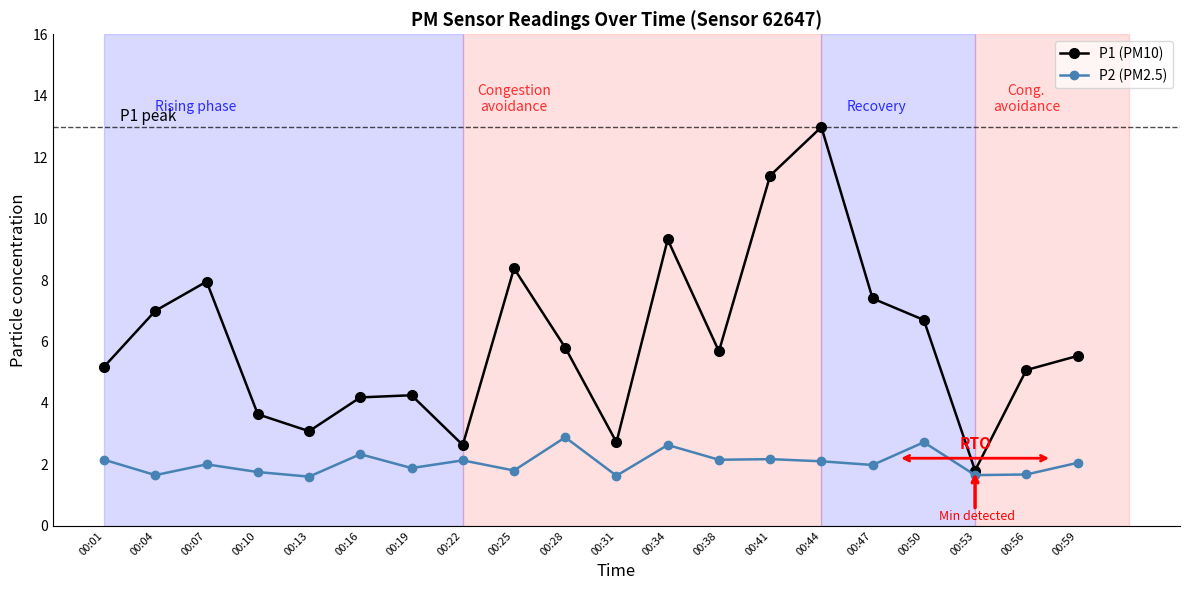

True or false: P2 (PM2.5) has a value of 4.2 at 00:34.

False